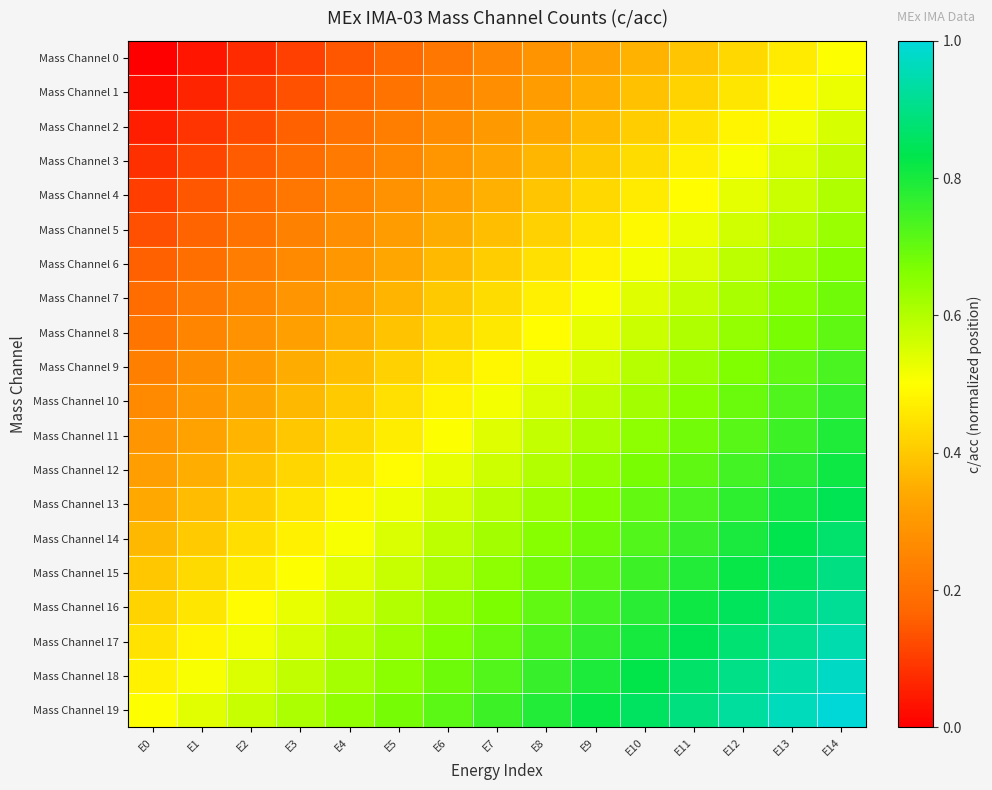

Reading left to right, list all the values displayed in this chart.

Mass Channel 0: E0=0.0	E1=0.0	E2=0.1	E3=0.1	E4=0.1	E5=0.2	E6=0.2	E7=0.2	E8=0.3	E9=0.3	E10=0.4	E11=0.4	E12=0.4	E13=0.5	E14=0.5
Mass Channel 1: E0=0.0	E1=0.1	E2=0.1	E3=0.1	E4=0.2	E5=0.2	E6=0.2	E7=0.3	E8=0.3	E9=0.3	E10=0.4	E11=0.4	E12=0.5	E13=0.5	E14=0.5
Mass Channel 2: E0=0.1	E1=0.1	E2=0.1	E3=0.2	E4=0.2	E5=0.2	E6=0.3	E7=0.3	E8=0.3	E9=0.4	E10=0.4	E11=0.4	E12=0.5	E13=0.5	E14=0.6
Mass Channel 3: E0=0.1	E1=0.1	E2=0.2	E3=0.2	E4=0.2	E5=0.3	E6=0.3	E7=0.3	E8=0.4	E9=0.4	E10=0.4	E11=0.5	E12=0.5	E13=0.5	E14=0.6
Mass Channel 4: E0=0.1	E1=0.1	E2=0.2	E3=0.2	E4=0.2	E5=0.3	E6=0.3	E7=0.4	E8=0.4	E9=0.4	E10=0.5	E11=0.5	E12=0.5	E13=0.6	E14=0.6
Mass Channel 5: E0=0.1	E1=0.2	E2=0.2	E3=0.2	E4=0.3	E5=0.3	E6=0.3	E7=0.4	E8=0.4	E9=0.5	E10=0.5	E11=0.5	E12=0.6	E13=0.6	E14=0.6
Mass Channel 6: E0=0.2	E1=0.2	E2=0.2	E3=0.3	E4=0.3	E5=0.3	E6=0.4	E7=0.4	E8=0.4	E9=0.5	E10=0.5	E11=0.6	E12=0.6	E13=0.6	E14=0.7
Mass Channel 7: E0=0.2	E1=0.2	E2=0.3	E3=0.3	E4=0.3	E5=0.4	E6=0.4	E7=0.4	E8=0.5	E9=0.5	E10=0.5	E11=0.6	E12=0.6	E13=0.6	E14=0.7
Mass Channel 8: E0=0.2	E1=0.2	E2=0.3	E3=0.3	E4=0.4	E5=0.4	E6=0.4	E7=0.5	E8=0.5	E9=0.5	E10=0.6	E11=0.6	E12=0.6	E13=0.7	E14=0.7
Mass Channel 9: E0=0.2	E1=0.3	E2=0.3	E3=0.3	E4=0.4	E5=0.4	E6=0.5	E7=0.5	E8=0.5	E9=0.6	E10=0.6	E11=0.6	E12=0.7	E13=0.7	E14=0.7
Mass Channel 10: E0=0.3	E1=0.3	E2=0.3	E3=0.4	E4=0.4	E5=0.4	E6=0.5	E7=0.5	E8=0.5	E9=0.6	E10=0.6	E11=0.7	E12=0.7	E13=0.7	E14=0.8
Mass Channel 11: E0=0.3	E1=0.3	E2=0.4	E3=0.4	E4=0.4	E5=0.5	E6=0.5	E7=0.5	E8=0.6	E9=0.6	E10=0.6	E11=0.7	E12=0.7	E13=0.8	E14=0.8
Mass Channel 12: E0=0.3	E1=0.4	E2=0.4	E3=0.4	E4=0.5	E5=0.5	E6=0.5	E7=0.6	E8=0.6	E9=0.6	E10=0.7	E11=0.7	E12=0.7	E13=0.8	E14=0.8
Mass Channel 13: E0=0.3	E1=0.4	E2=0.4	E3=0.4	E4=0.5	E5=0.5	E6=0.6	E7=0.6	E8=0.6	E9=0.7	E10=0.7	E11=0.7	E12=0.8	E13=0.8	E14=0.8
Mass Channel 14: E0=0.4	E1=0.4	E2=0.4	E3=0.5	E4=0.5	E5=0.5	E6=0.6	E7=0.6	E8=0.7	E9=0.7	E10=0.7	E11=0.8	E12=0.8	E13=0.8	E14=0.9
Mass Channel 15: E0=0.4	E1=0.4	E2=0.5	E3=0.5	E4=0.5	E5=0.6	E6=0.6	E7=0.6	E8=0.7	E9=0.7	E10=0.8	E11=0.8	E12=0.8	E13=0.9	E14=0.9
Mass Channel 16: E0=0.4	E1=0.5	E2=0.5	E3=0.5	E4=0.6	E5=0.6	E6=0.6	E7=0.7	E8=0.7	E9=0.7	E10=0.8	E11=0.8	E12=0.8	E13=0.9	E14=0.9
Mass Channel 17: E0=0.4	E1=0.5	E2=0.5	E3=0.6	E4=0.6	E5=0.6	E6=0.7	E7=0.7	E8=0.7	E9=0.8	E10=0.8	E11=0.8	E12=0.9	E13=0.9	E14=0.9
Mass Channel 18: E0=0.5	E1=0.5	E2=0.5	E3=0.6	E4=0.6	E5=0.7	E6=0.7	E7=0.7	E8=0.8	E9=0.8	E10=0.8	E11=0.9	E12=0.9	E13=0.9	E14=1.0
Mass Channel 19: E0=0.5	E1=0.5	E2=0.6	E3=0.6	E4=0.6	E5=0.7	E6=0.7	E7=0.8	E8=0.8	E9=0.8	E10=0.9	E11=0.9	E12=0.9	E13=1.0	E14=1.0